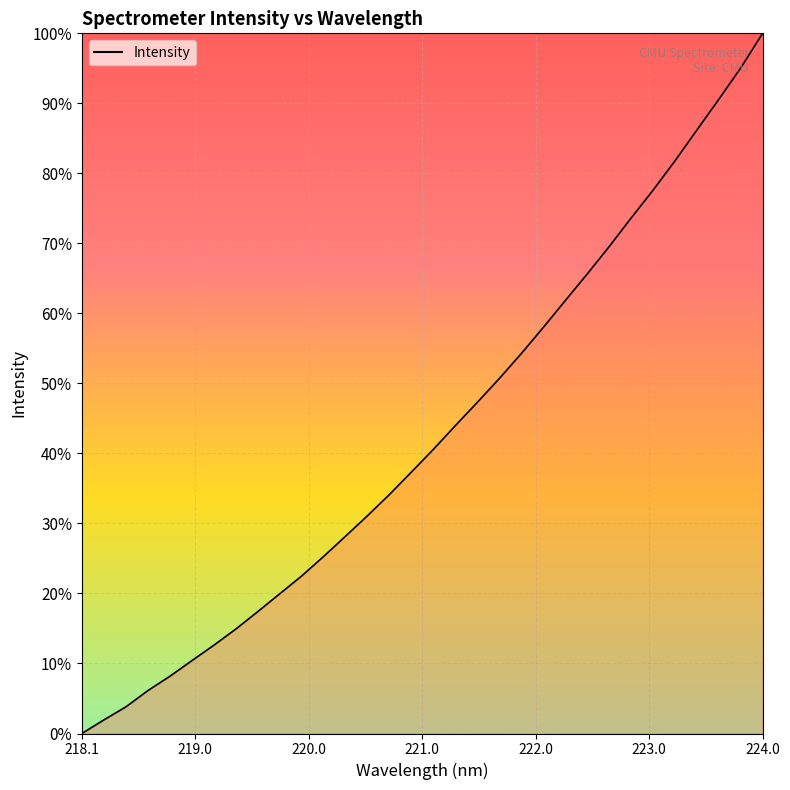

Is this an area chart (filled region under the line)?

Yes